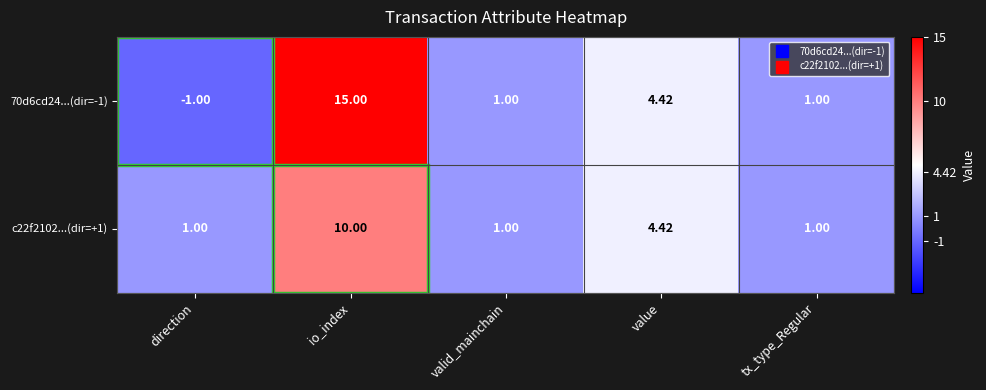

Which category has the highest value across all series?

io_index